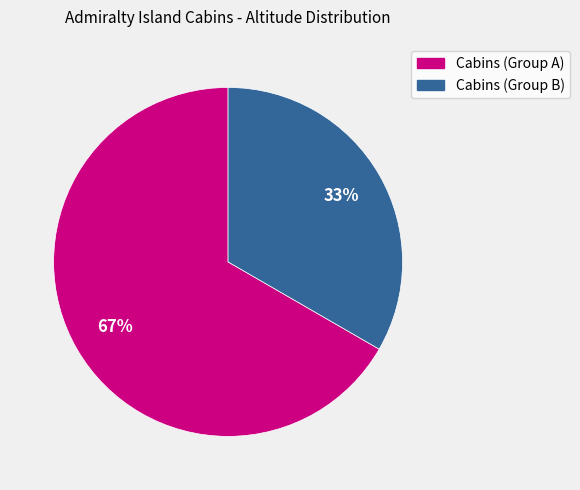

Does any single category account for the majority?

Yes